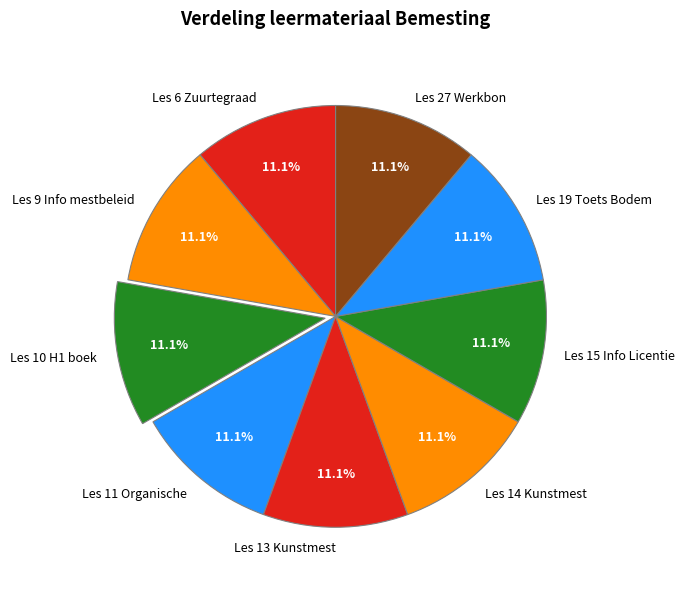

How many segments does this pie chart have?

9